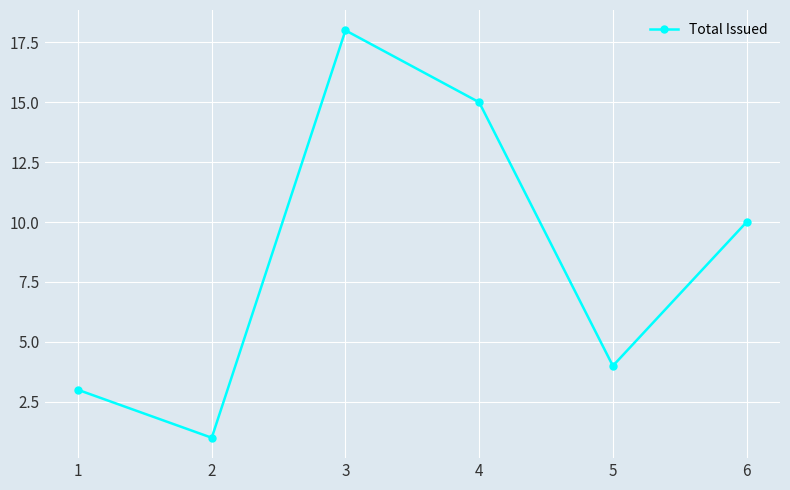

What is the sum of all values?

51